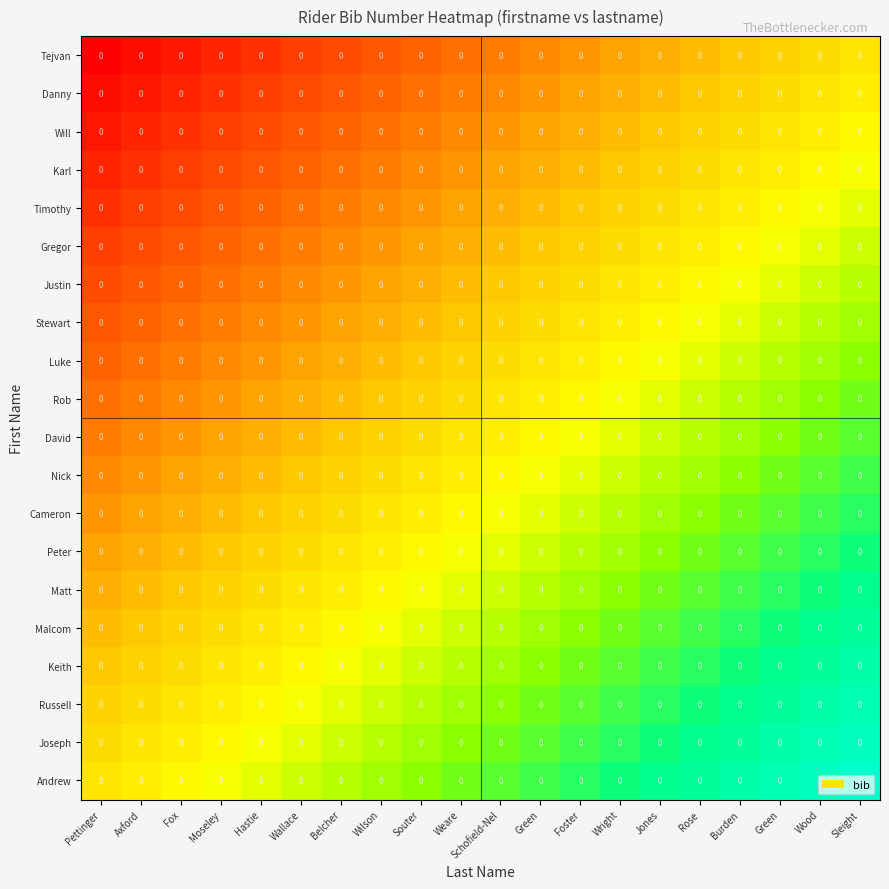

At which label is Danny closest to 0?

Pettinger